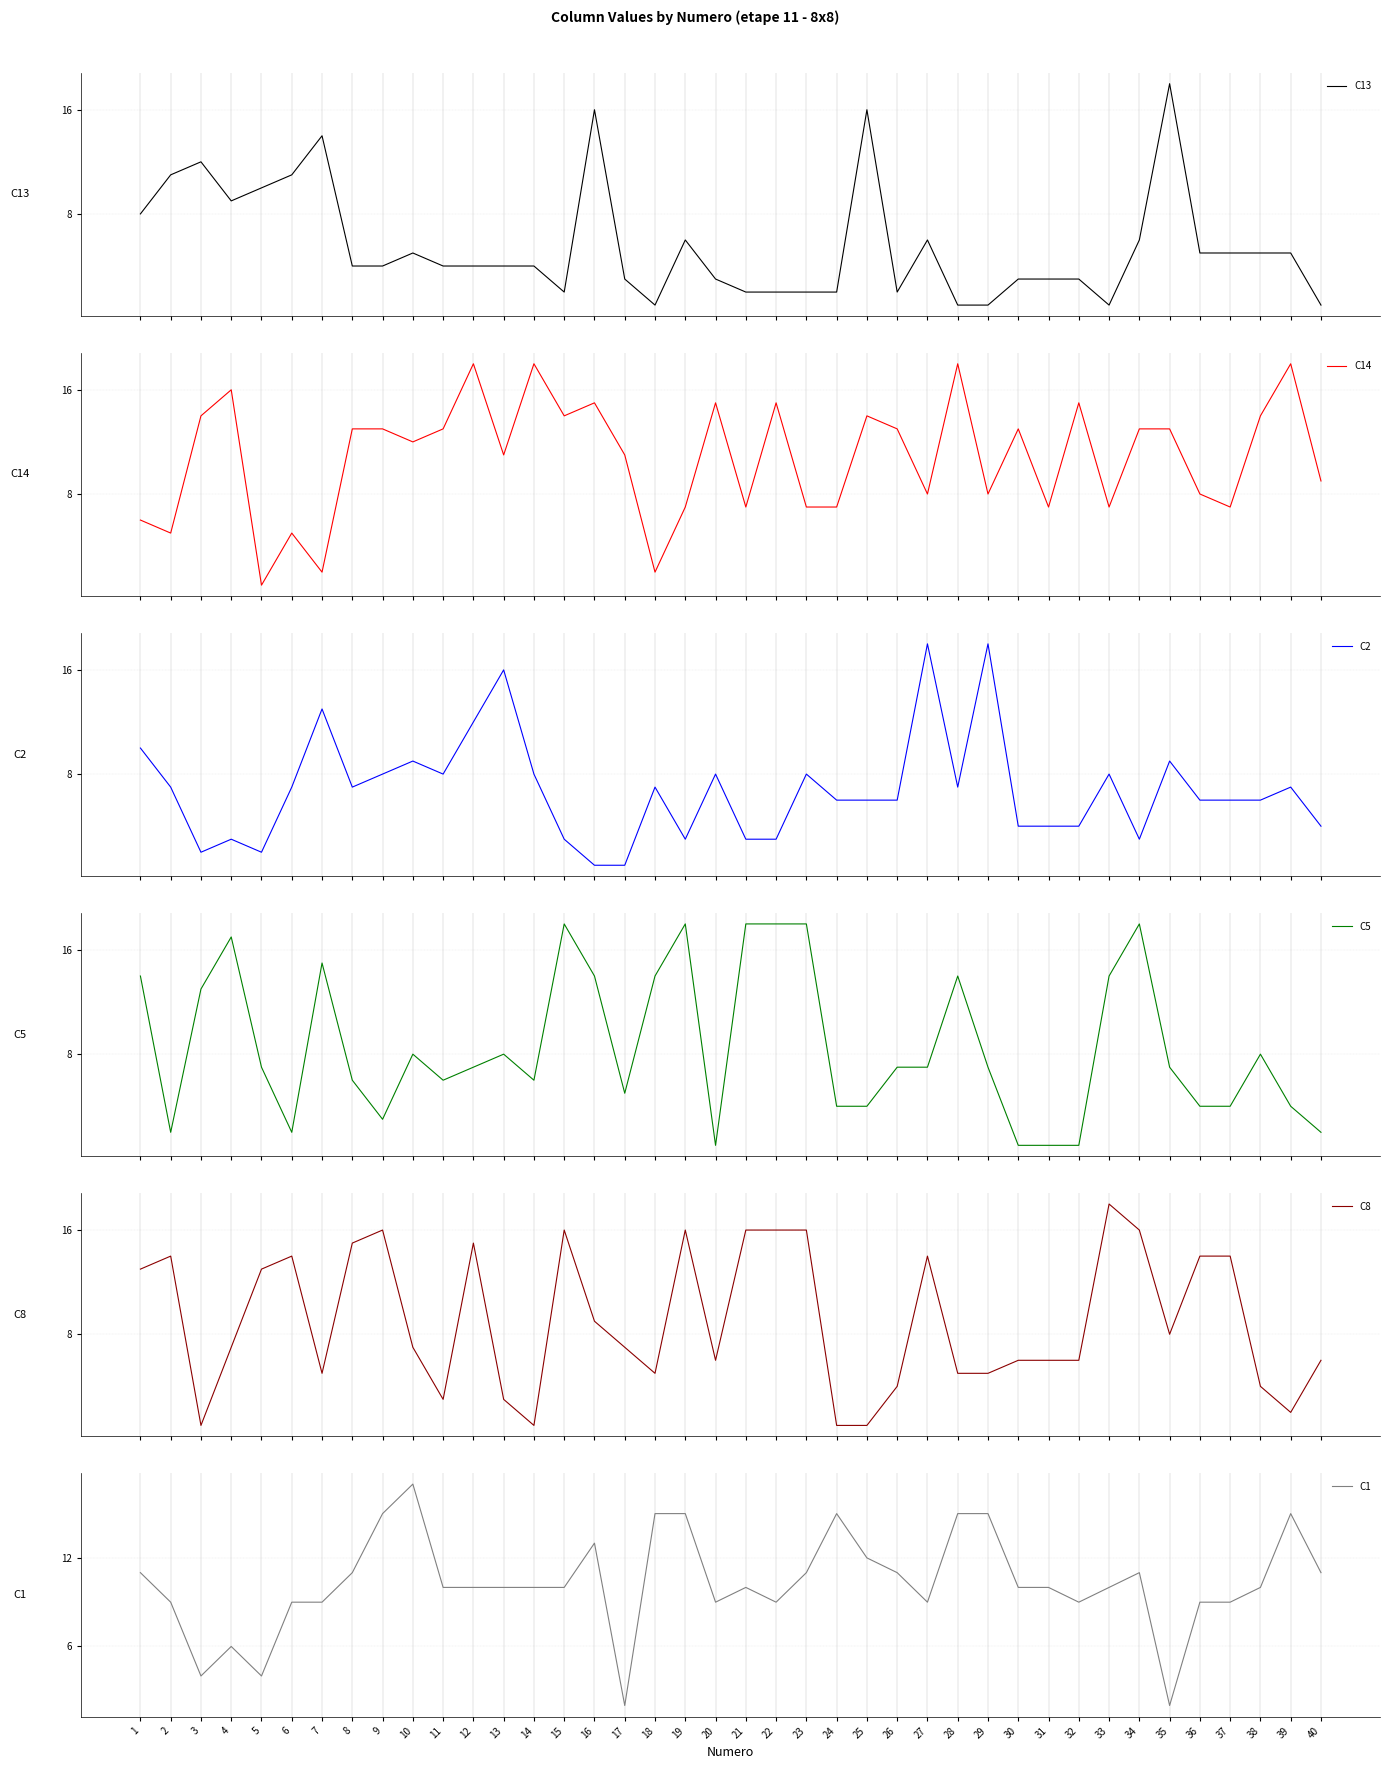

True or false: C8 has a value of 1 at 13.

False